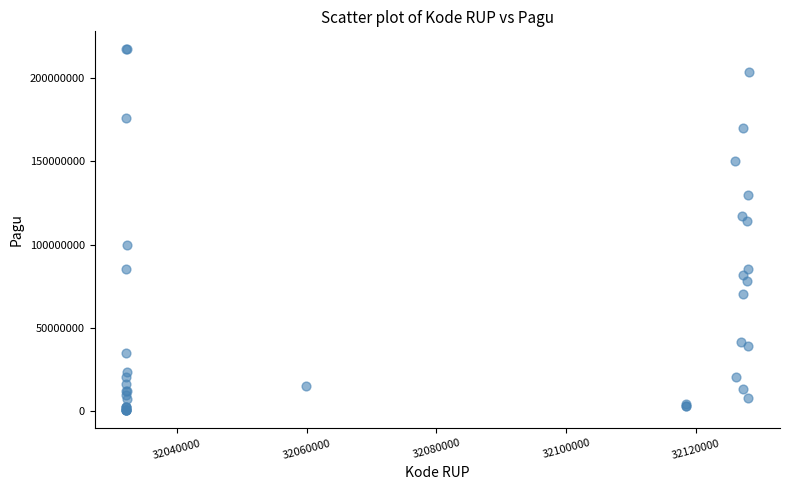

What Y value in the scatter plot is closest to 108830000?

114296000